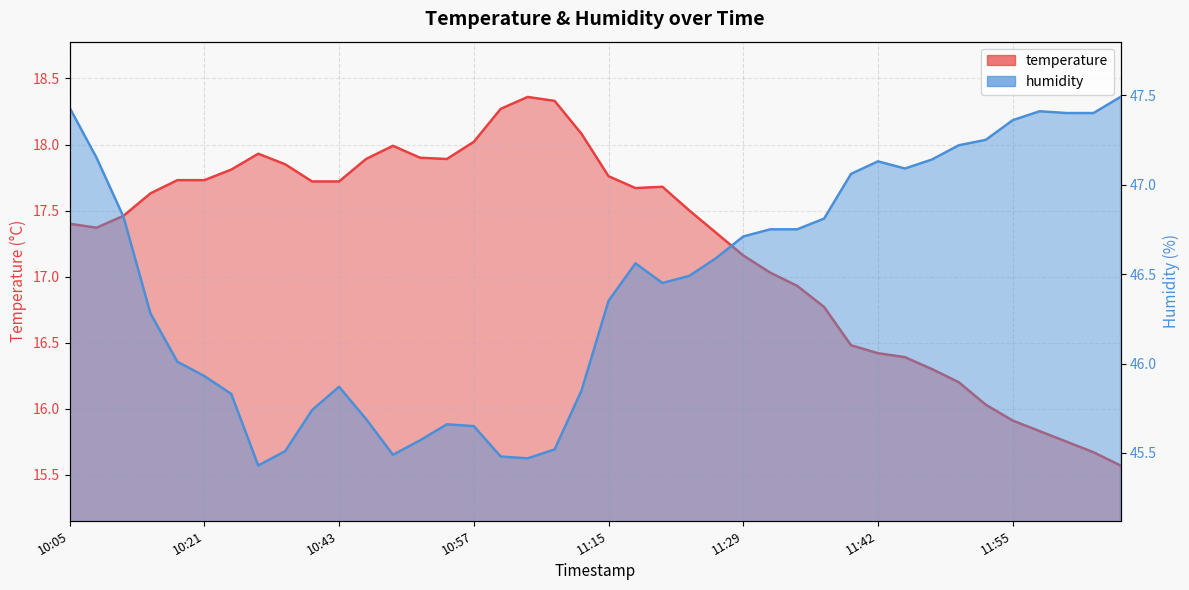

True or false: temperature and humidity cross at least once.

False